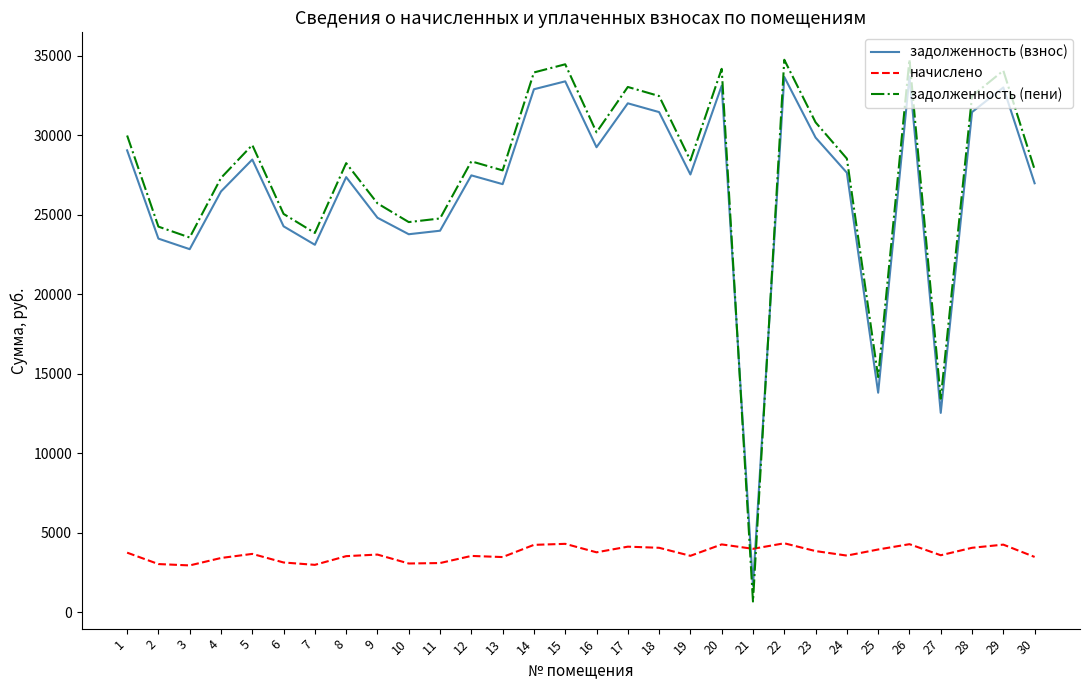

True or false: задолженность (взнос) and задолженность (пени) intersect in this chart.

True